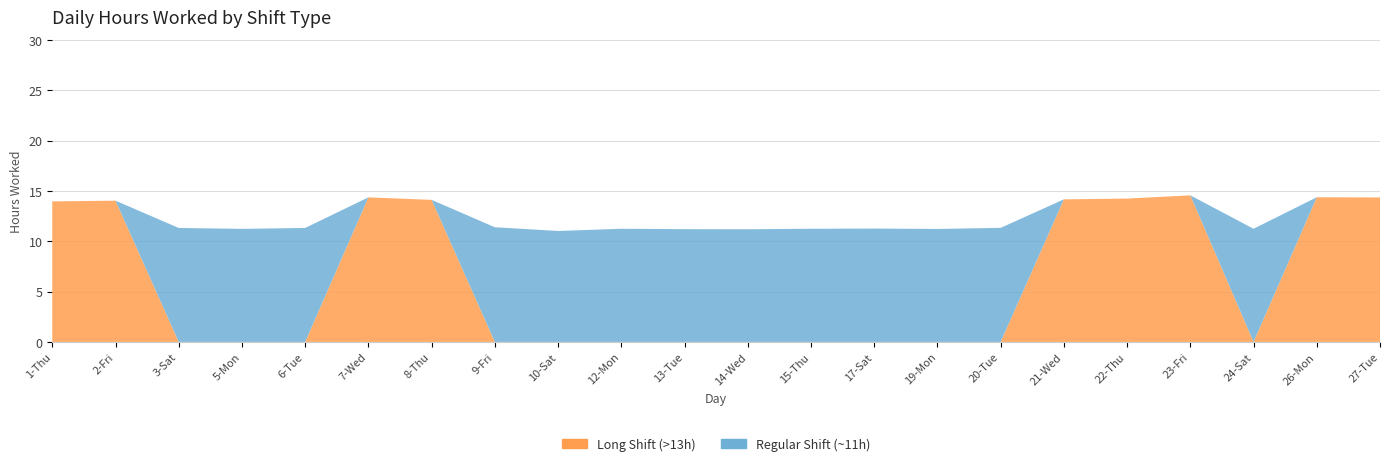

Reading left to right, transcribe all the data shown in this chart.

Long Shift (>13h): 1-Thu=14.0	2-Fri=14.0	3-Sat=0.0	5-Mon=0.0	6-Tue=0.0	7-Wed=14.4	8-Thu=14.1	9-Fri=0.0	10-Sat=0.0	12-Mon=0.0	13-Tue=0.0	14-Wed=0.0	15-Thu=0.0	17-Sat=0.0	19-Mon=0.0	20-Tue=0.0	21-Wed=14.2	22-Thu=14.2	23-Fri=14.6	24-Sat=0.0	26-Mon=14.4	27-Tue=14.3
Regular Shift (~11h): 1-Thu=0.0	2-Fri=0.0	3-Sat=11.3	5-Mon=11.2	6-Tue=11.3	7-Wed=0.0	8-Thu=0.0	9-Fri=11.4	10-Sat=11.0	12-Mon=11.2	13-Tue=11.2	14-Wed=11.2	15-Thu=11.2	17-Sat=11.3	19-Mon=11.2	20-Tue=11.3	21-Wed=0.0	22-Thu=0.0	23-Fri=0.0	24-Sat=11.2	26-Mon=0.0	27-Tue=0.0